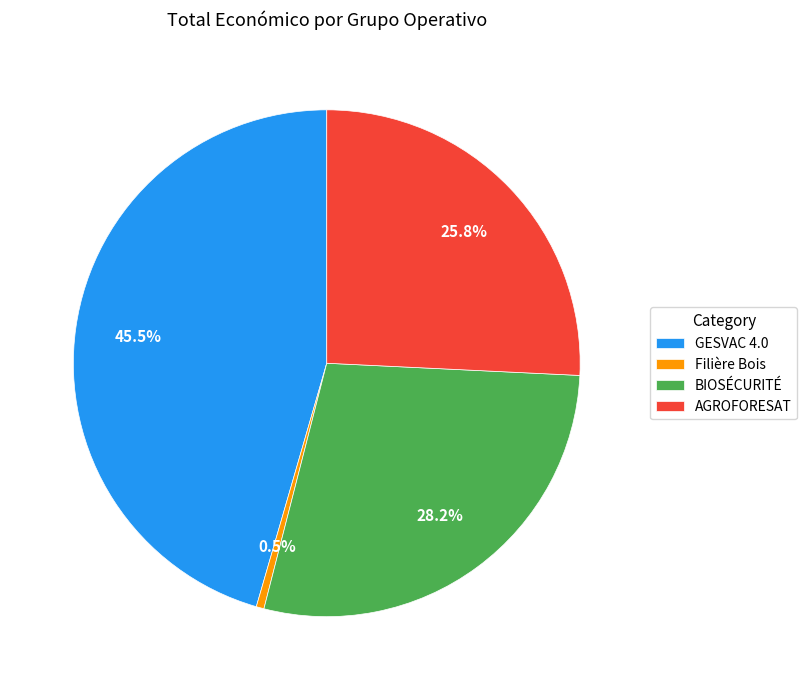

The BIOSÉCURITÉ slice represents 18% of the pie. True or false?

False